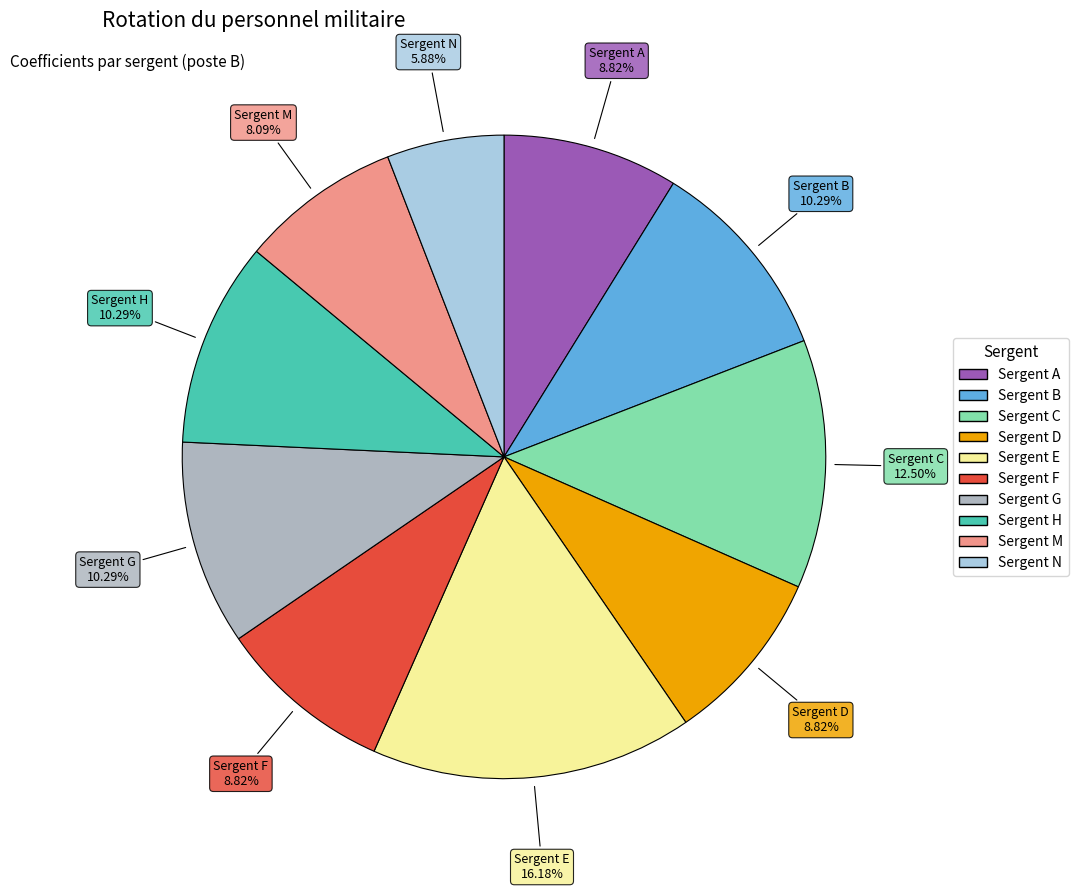

Which category has the smallest portion of the pie?

Sergent N